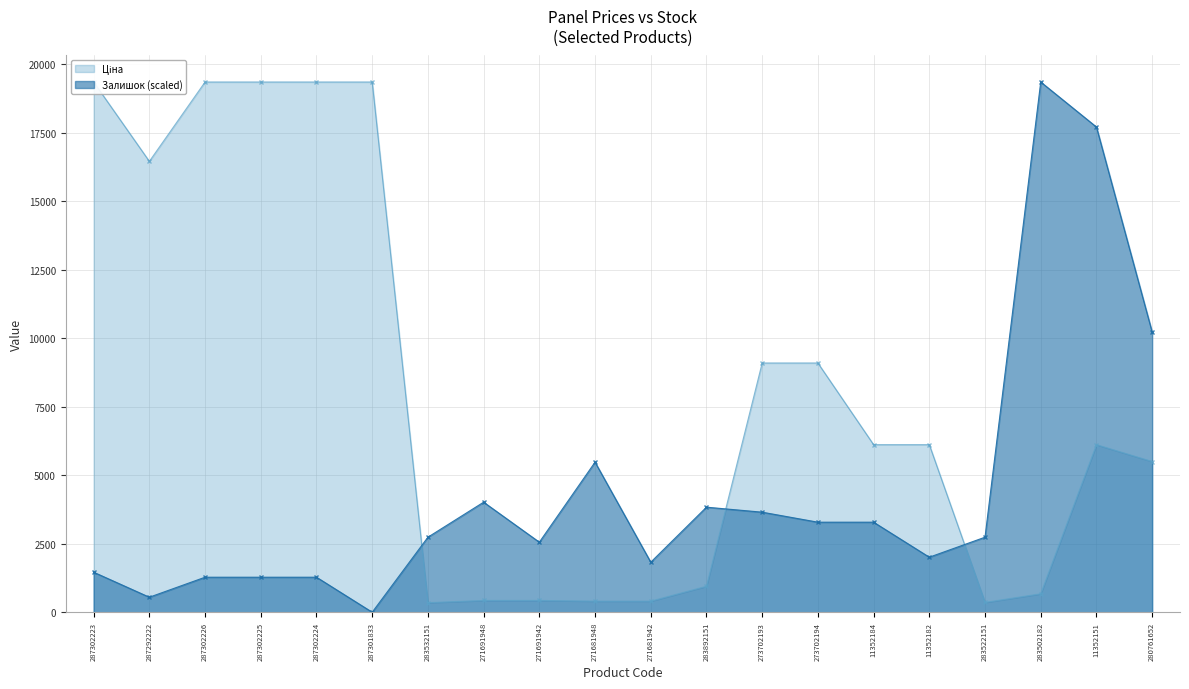

At which category is the sum across all series the highest?

11352151